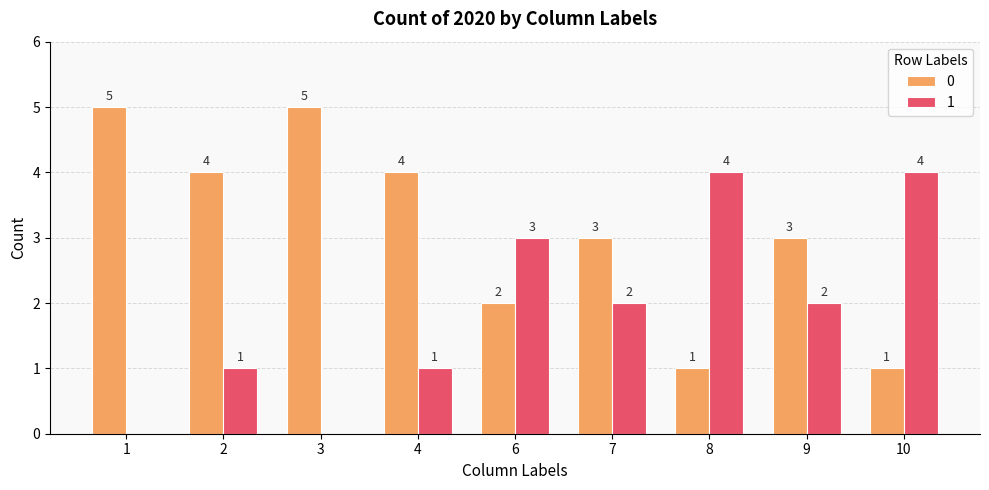

What is the maximum value for 0?

5